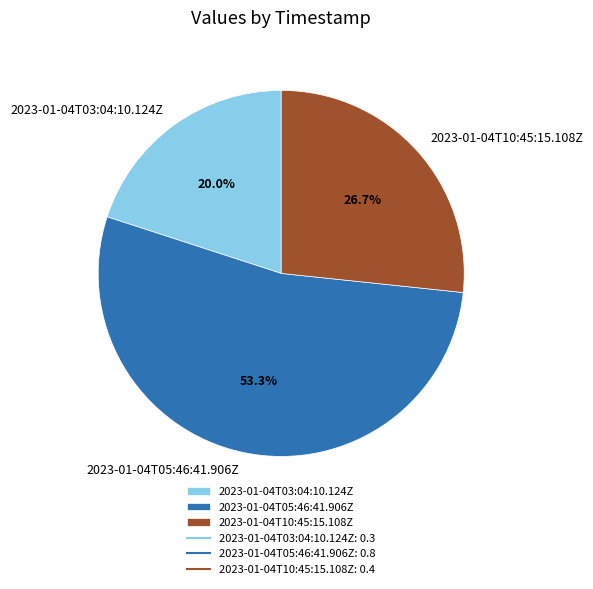

Between 2023-01-04T10:45:15.108Z and 2023-01-04T05:46:41.906Z, which is larger?

2023-01-04T05:46:41.906Z